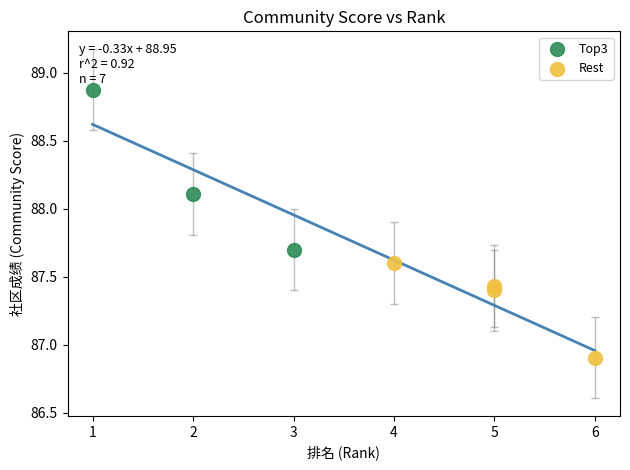

What are all the series names shown in the legend?

Top3, Rest